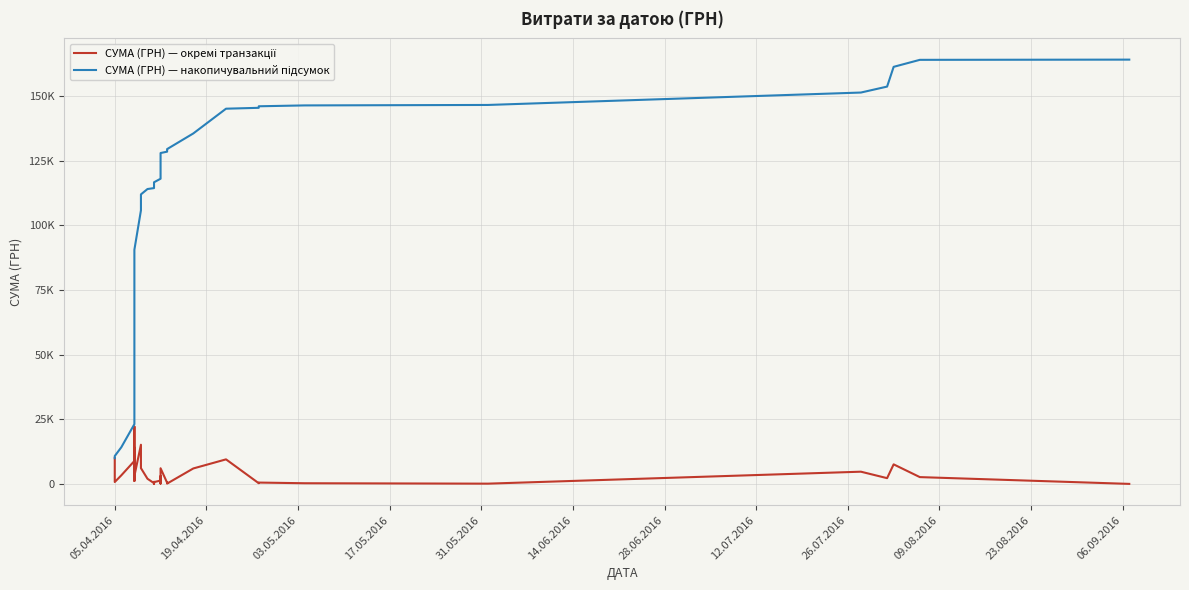

True or false: СУМА (ГРН) — накопичувальний підсумок and СУМА (ГРН) — окремі транзакції intersect in this chart.

False